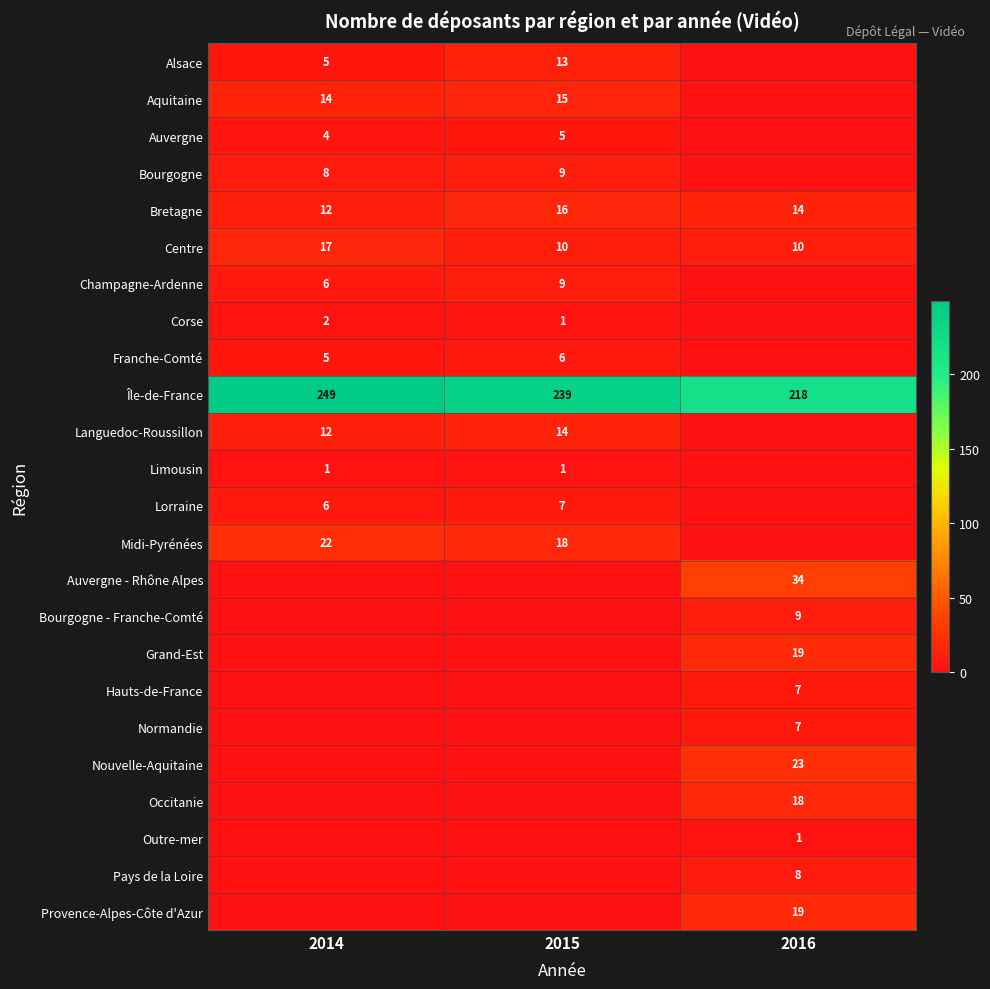

Which has a higher value, 2016 or 2015?

2015